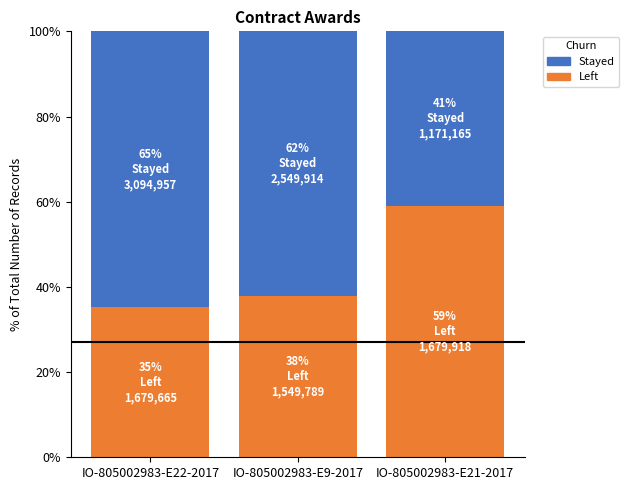

What is the total value across all series at IO-805002983-E21-2017?

100.0